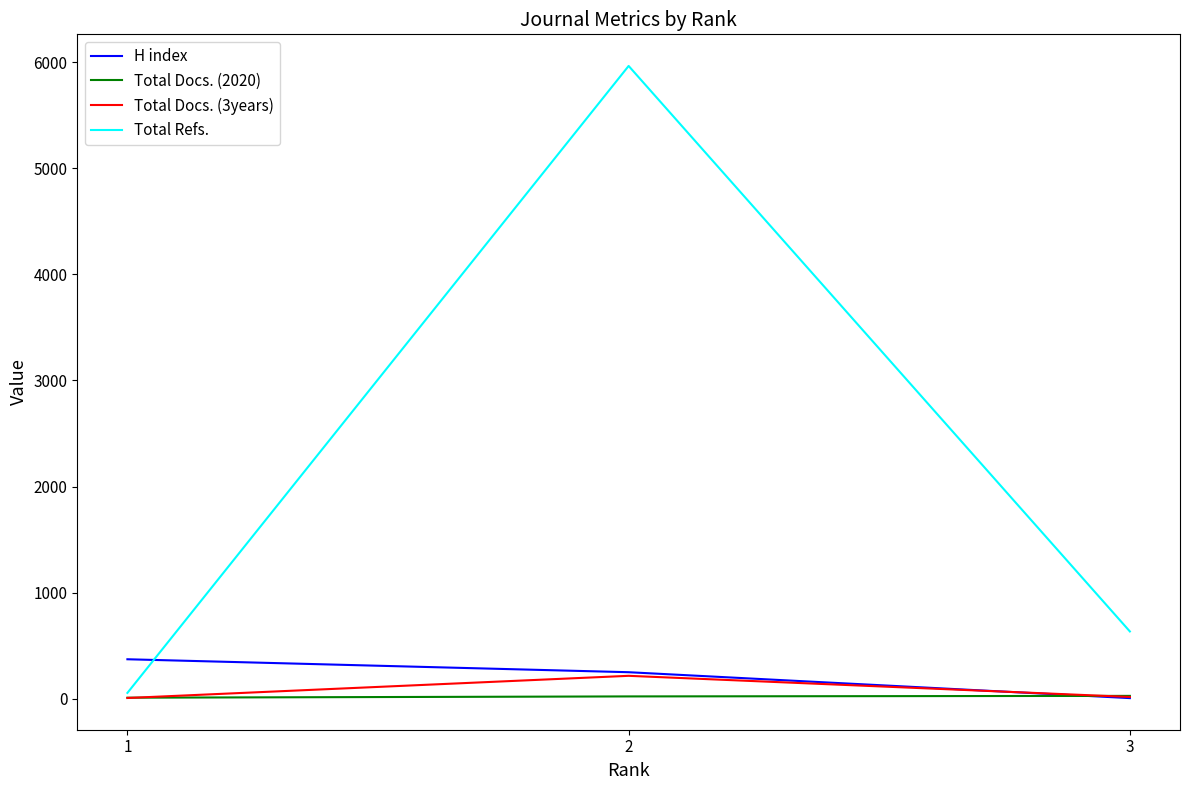

At which label does Total Refs. first exceed 636?

2